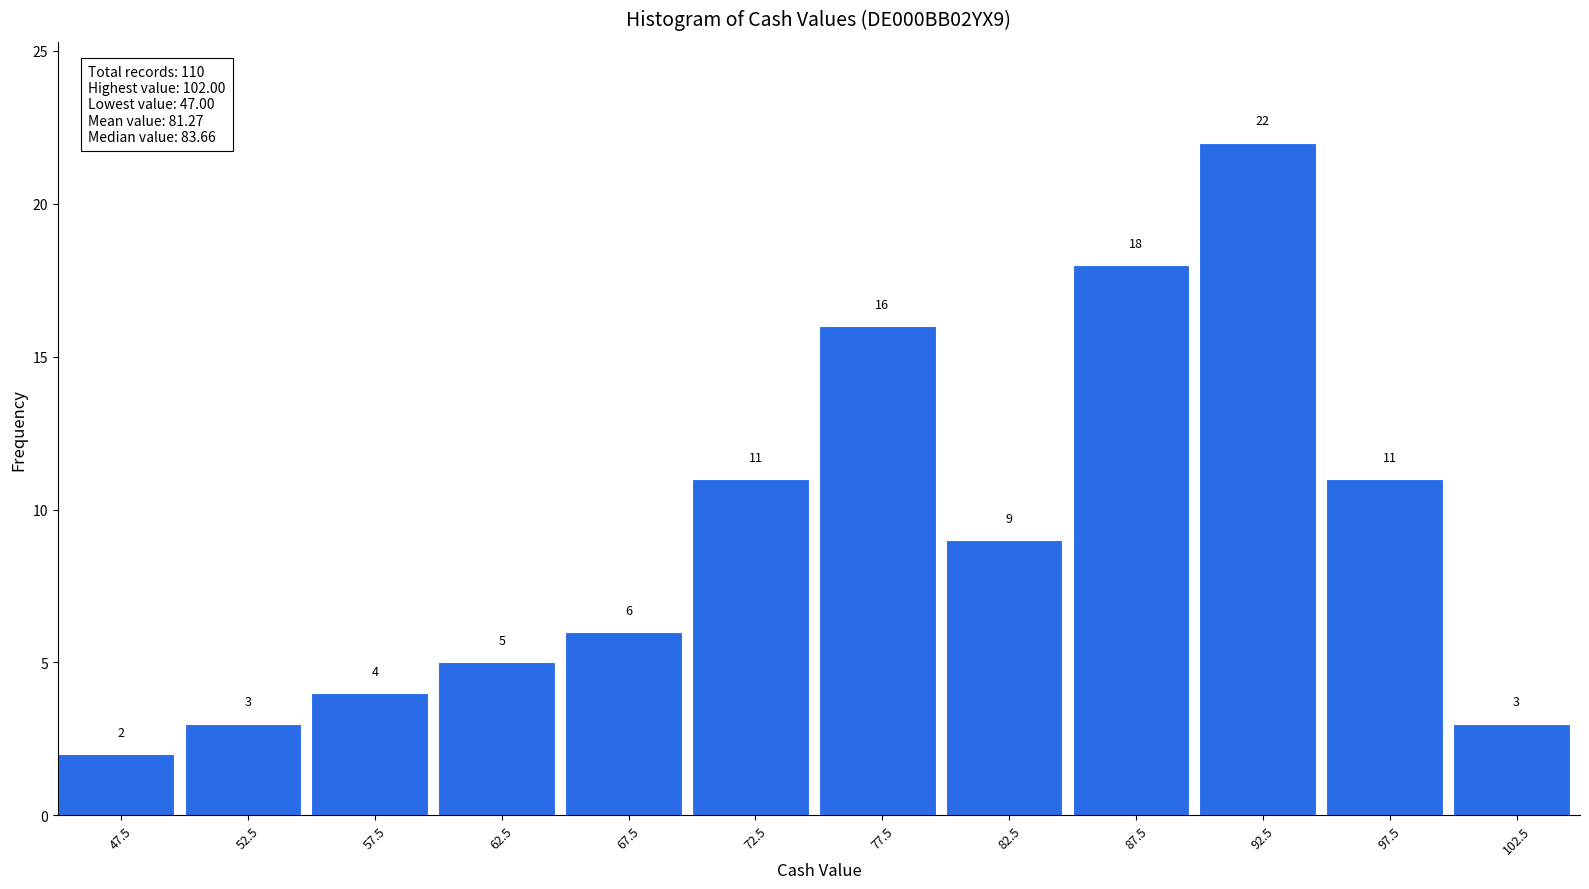

Over which range of the x-axis is the bar tallest?

90 to 95